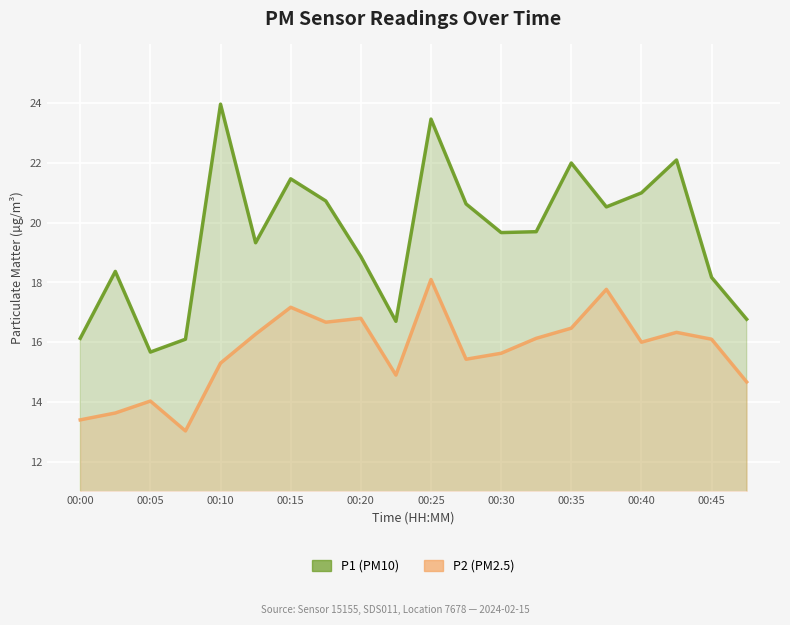

In P1, how many points are higher than both neighbors (excluding endpoints)?

6